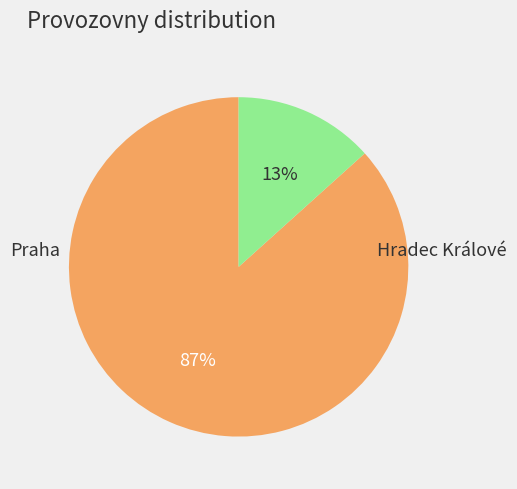

Which category accounts for the majority?

Praha